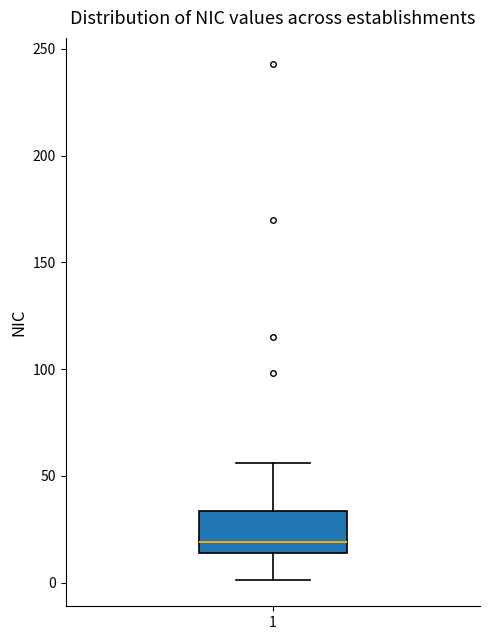

Where is the upper edge of the box at x = 1 on the y-axis? The values are not printed on the chart, so give them approximately, as read against the axis.

35